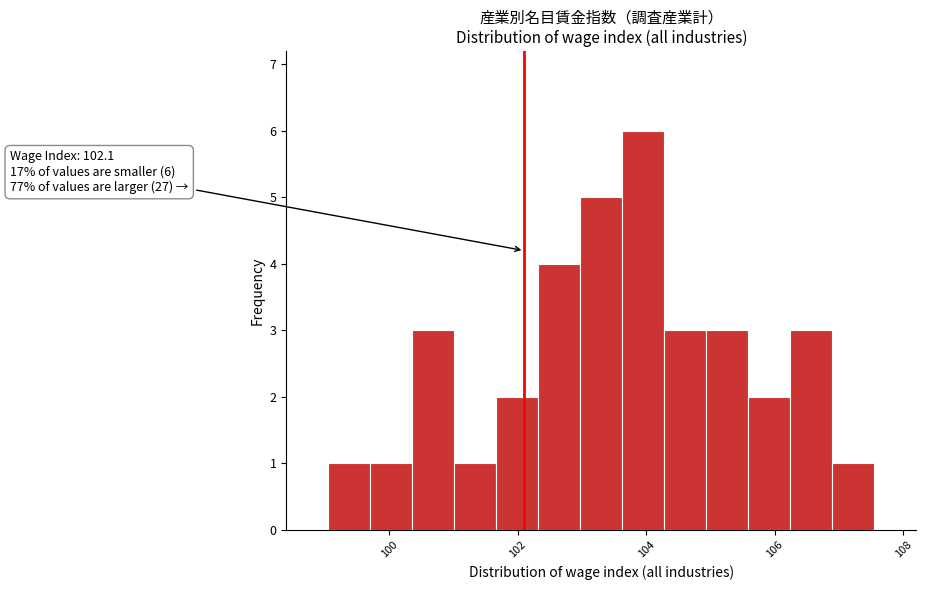

Read against the x-axis, roughly where is the centre of the tallest bar?

104.0